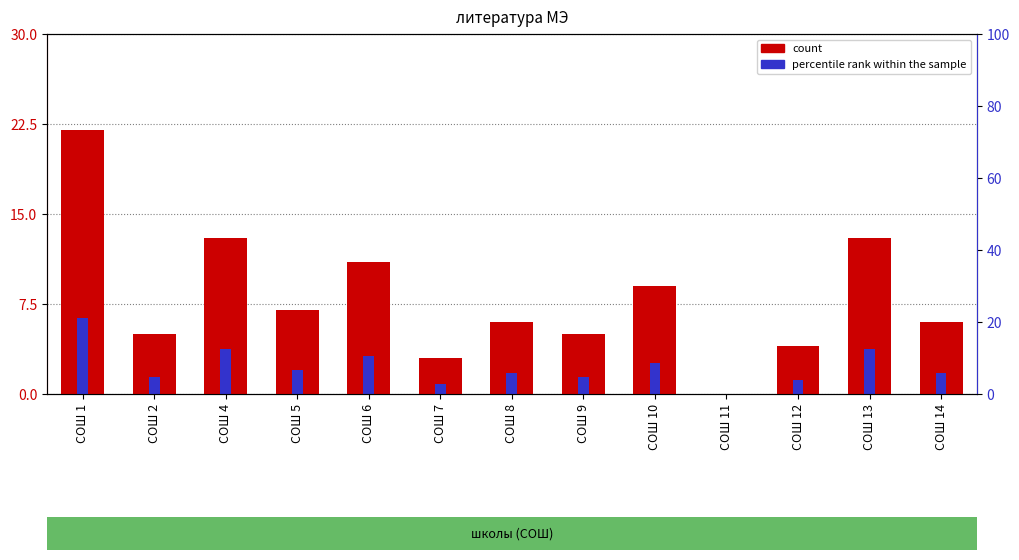

Which has a higher value, СОШ 14 or СОШ 8?

СОШ 14